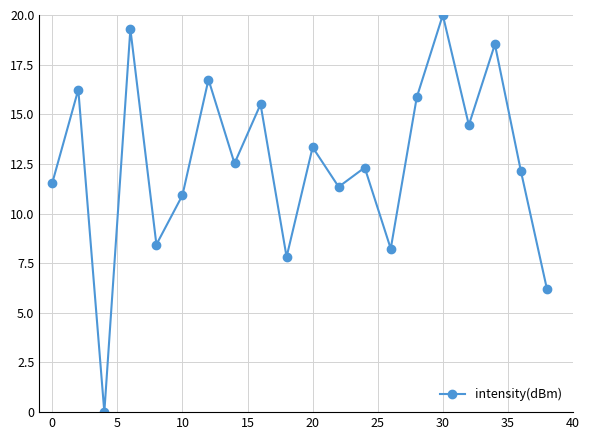

What is the maximum value shown in the chart?

20.0